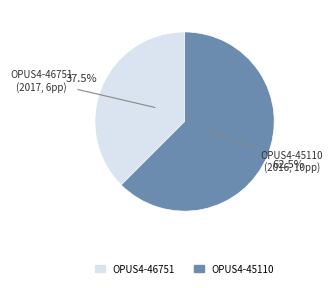

Is it true that OPUS4-46751 is 45% of the pie?

False